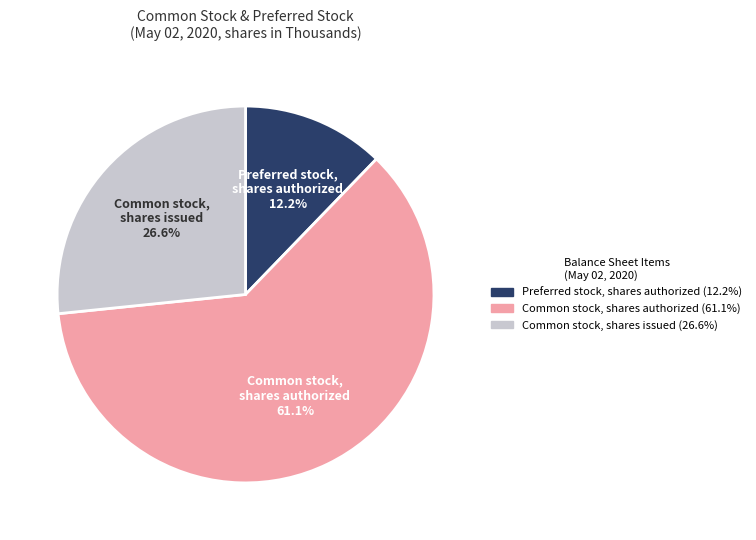

Is the sum of Preferred stock, shares authorized and Common stock, shares issued greater than half?

No